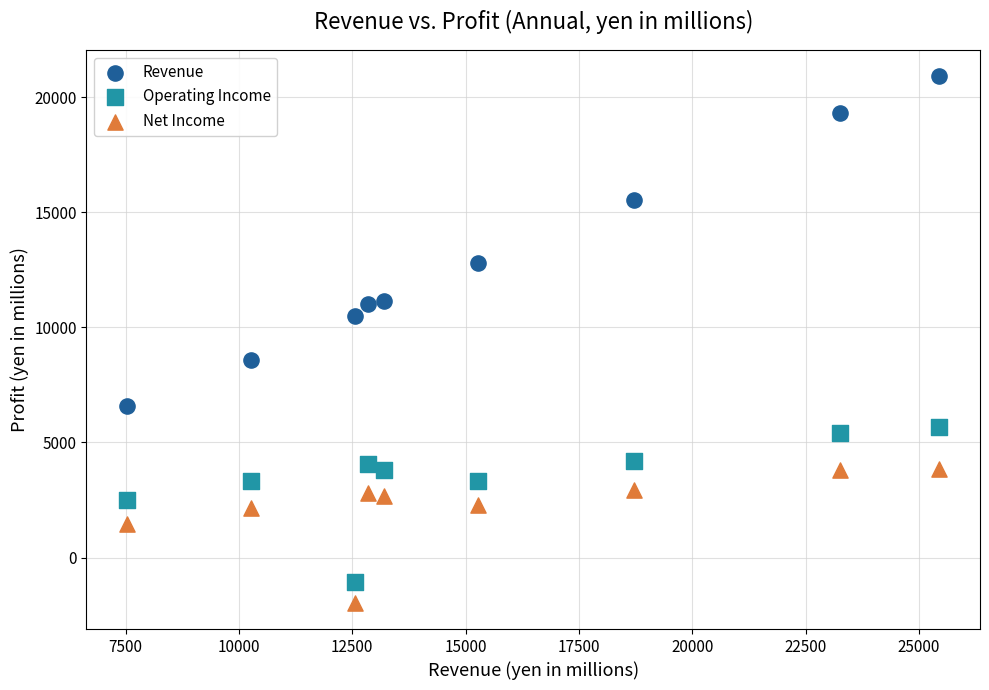

Which series has the widest spread of Y values?

Revenue